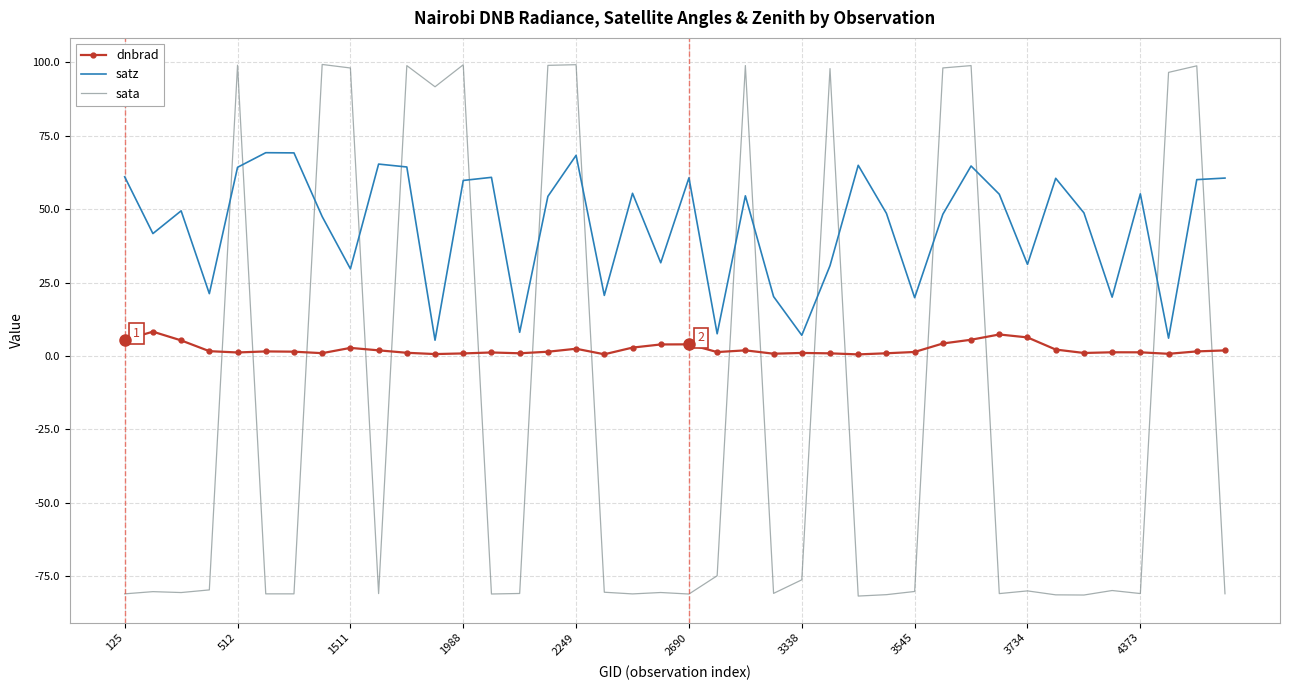

List the series in order of their peak value, highest first.

sata, satz, dnbrad